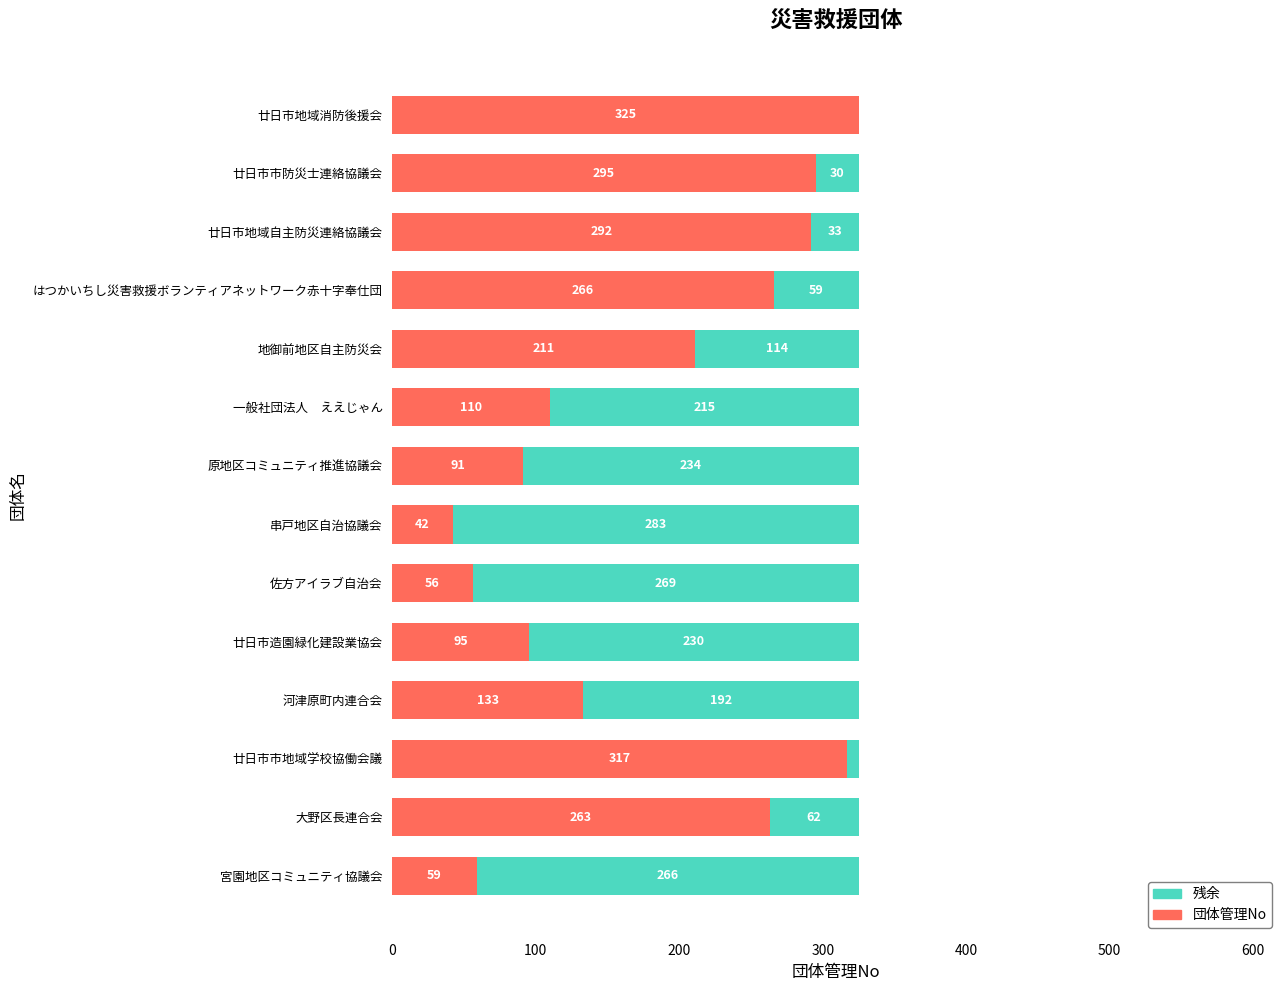

What is the sum of all 団体管理No values?

2555